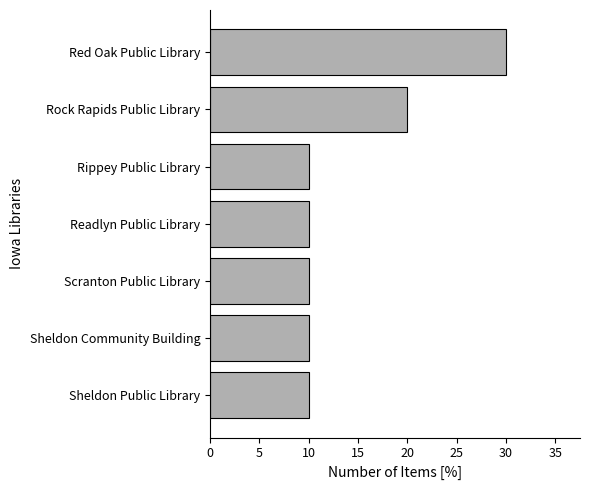

How many bars are there in total?

7